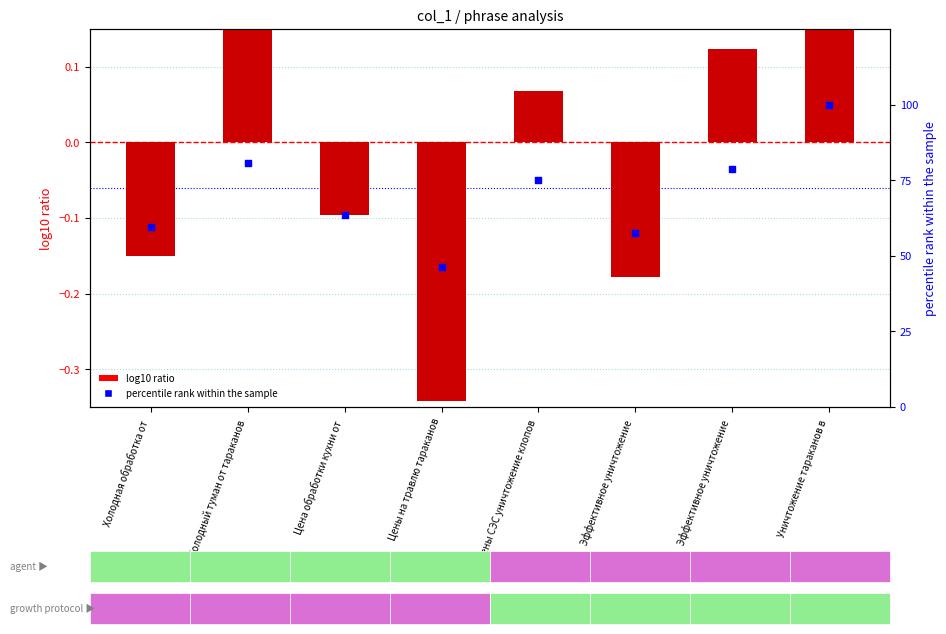

At how many categories does at least one series exceed 39?

8